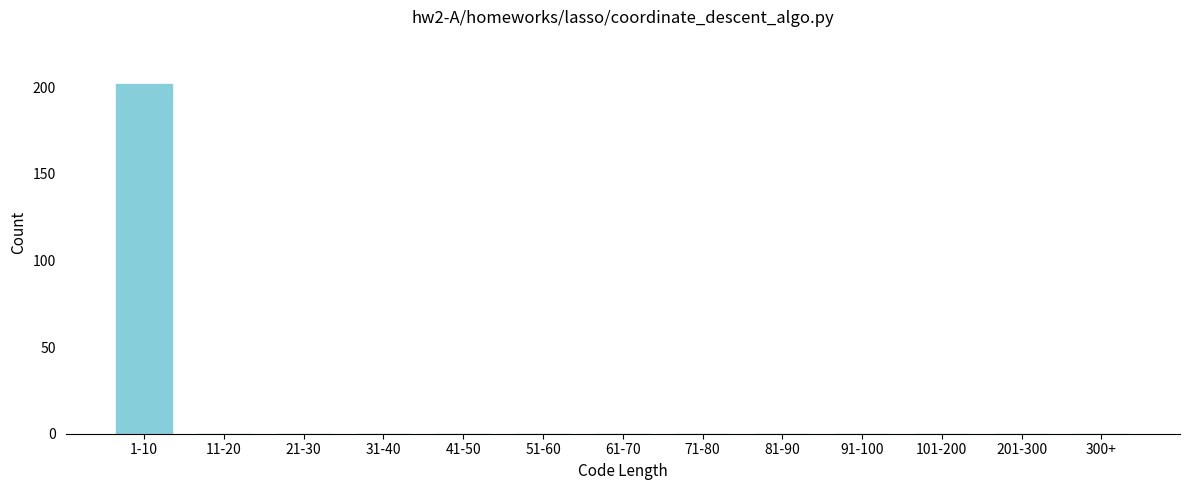

Reading left to right, what are all the values shown in this chart?

1-10=202	11-20=0	21-30=0	31-40=0	41-50=0	51-60=0	61-70=0	71-80=0	81-90=0	91-100=0	101-200=0	201-300=0	300+=0